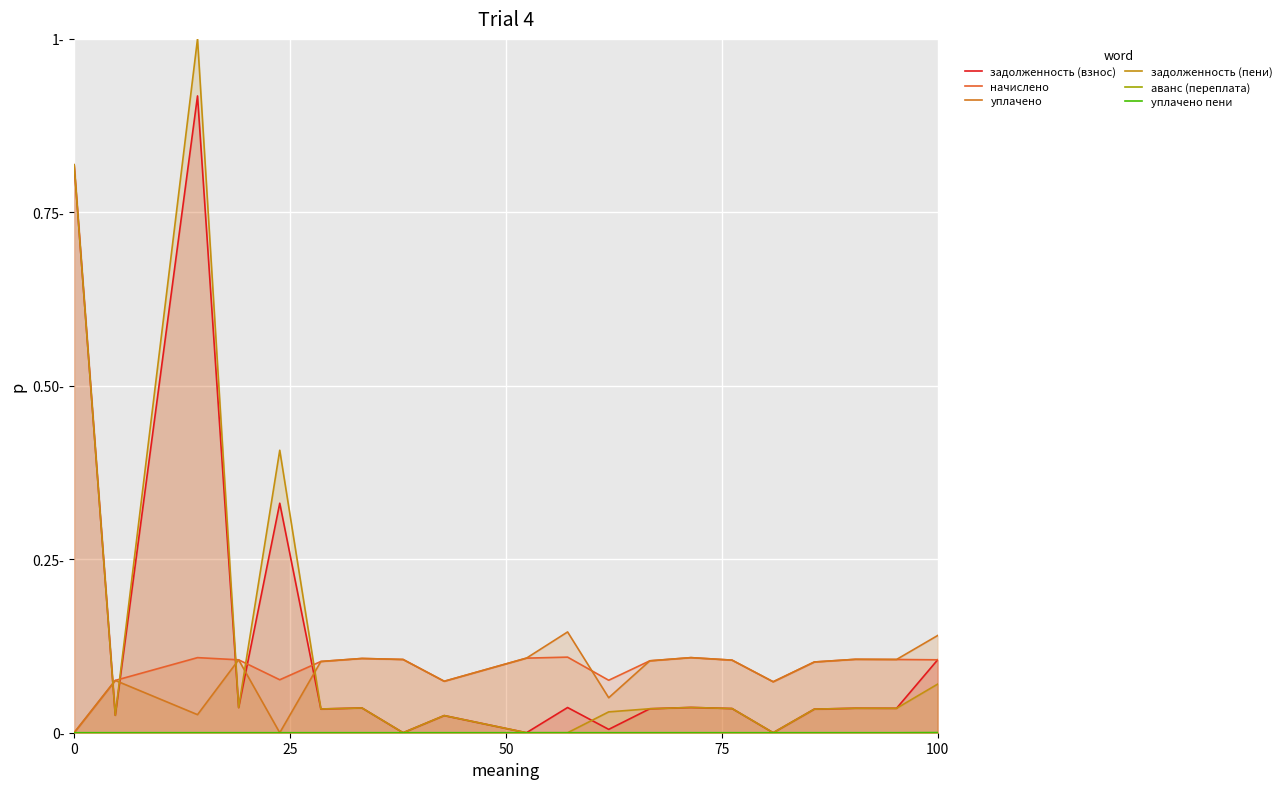

True or false: уплачено has more than 2 interior local peaks.

True